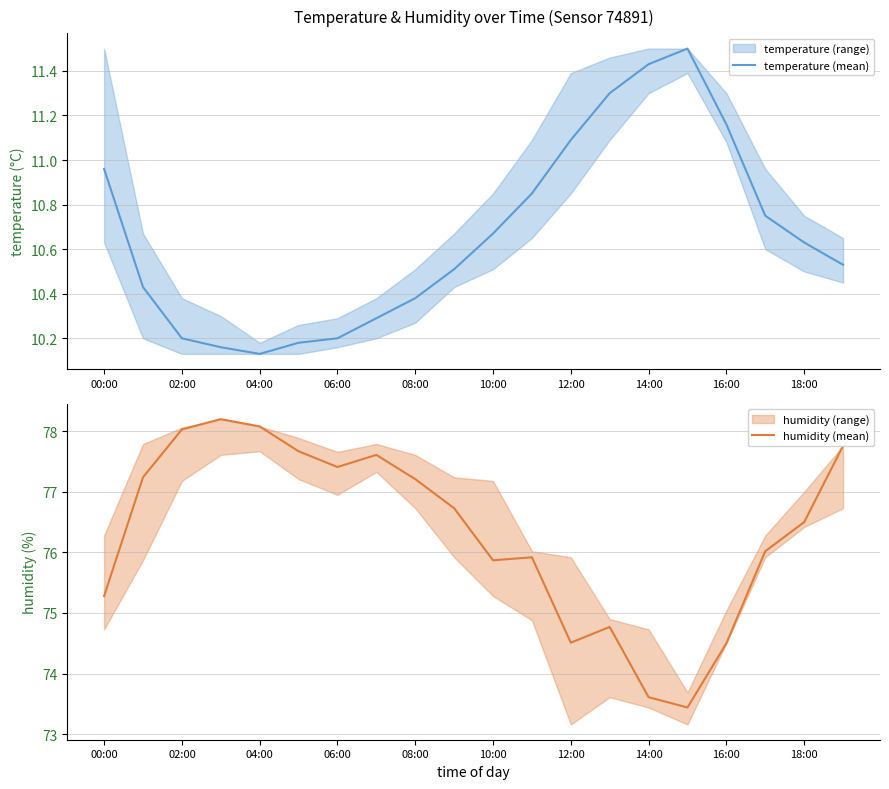

What is the maximum value for temperature (mean)?

11.5